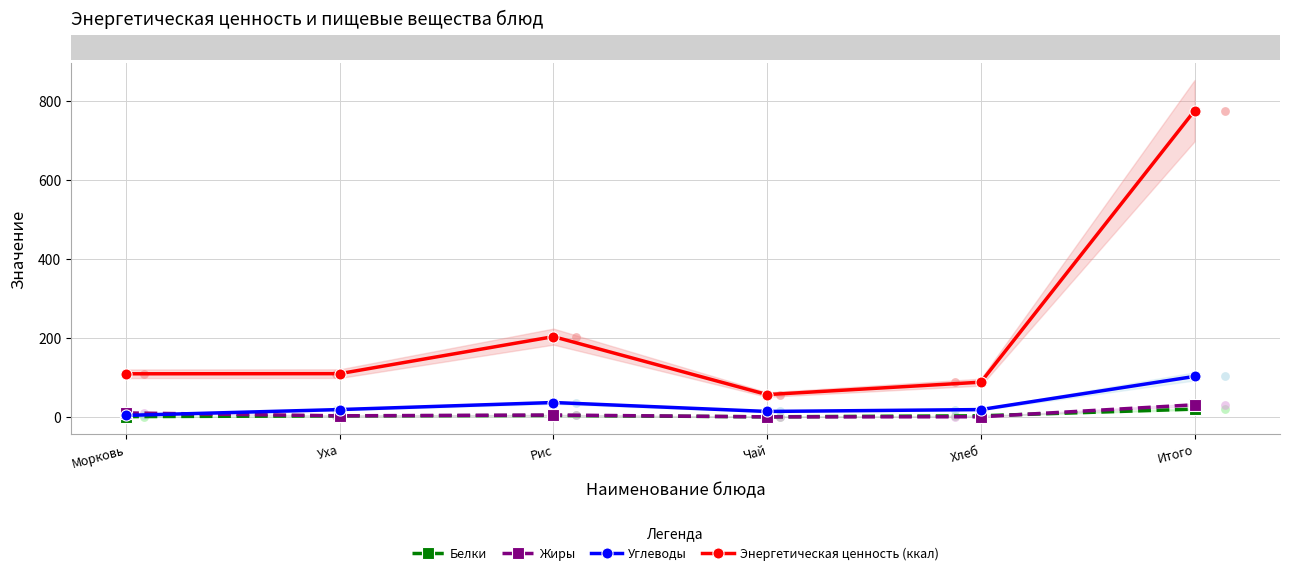

At how many categories does at least one series exceed 718?

1